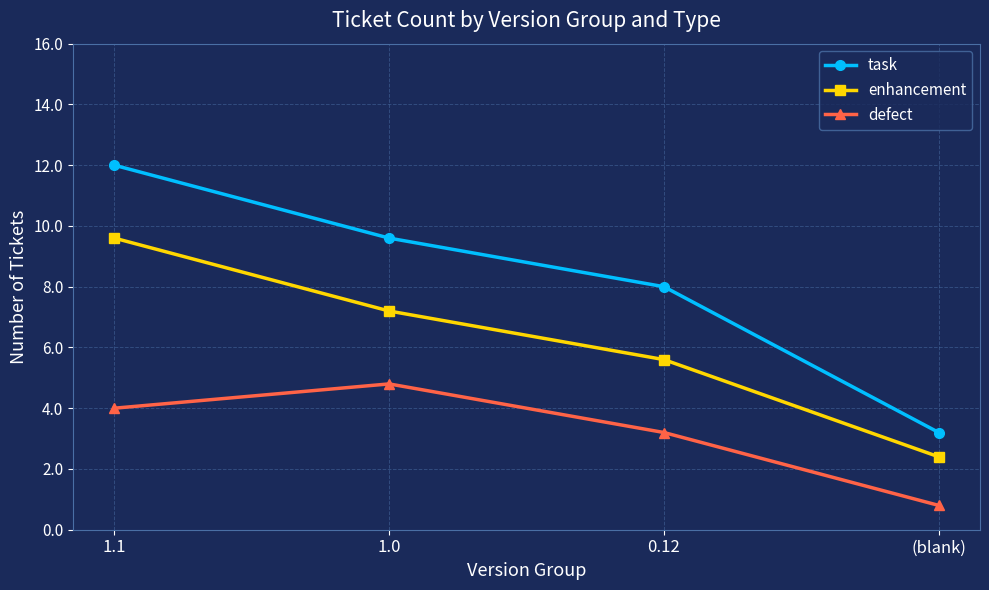

What is the value of the enhancement point at the 3rd from the left?

7